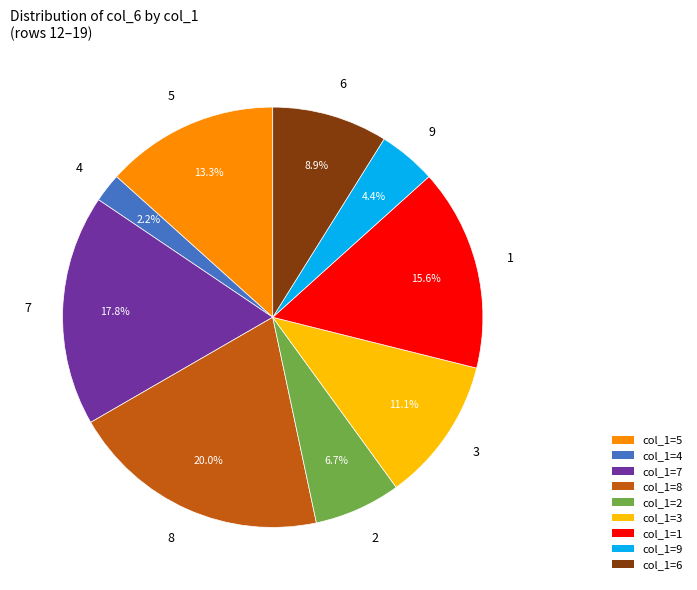

What percentage is NOT represented by col_1=3?

88.9%